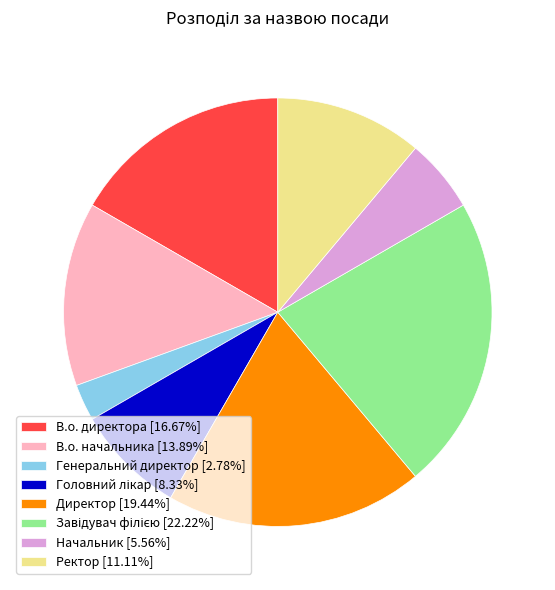

Is there any slice that represents more than half of the pie?

No